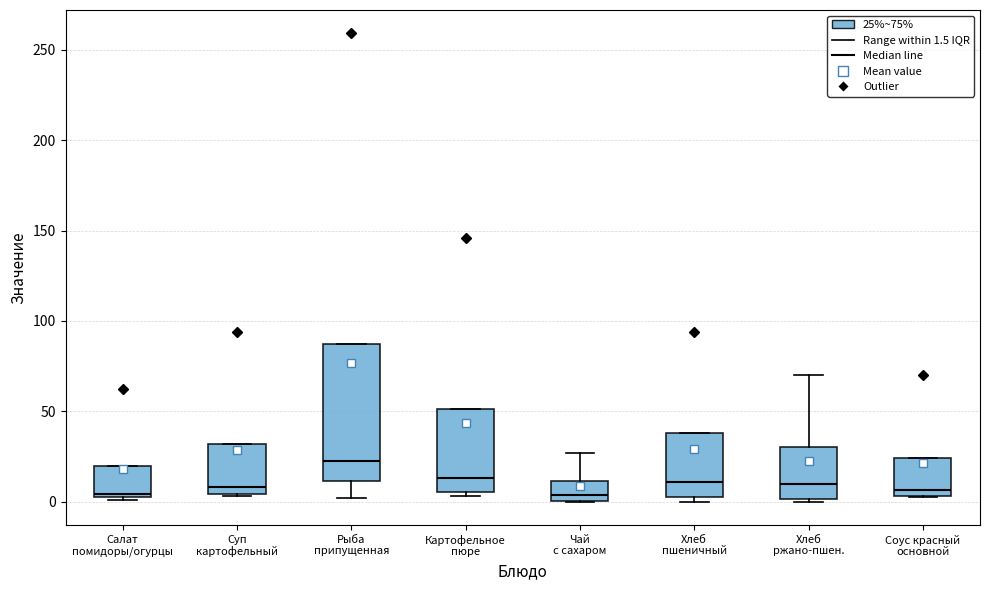

Reading left to right, transcribe this box plot: for each box, give where its median line is, the range the box spans, and where its two whiskers end, as read against the y-axis. The values are not printed on the chart, so give them approximately, as read against the axis.

Салат помидоры/огурцы: median 5 (just above the box's lower edge), box 5 to 20, whiskers 0 to 20
Суп картофельный: median 10, box 5 to 30, whiskers 5 to 30
Рыба припущенная: median 20, box 10 to 85, whiskers 0 to 85
Картофельное пюре: median 15, box 5 to 50, whiskers 5 (just below the box's lower edge) to 50
Чай с сахаром: median 5, box 0 to 10, whiskers 0 to 25
Хлеб пшеничный: median 10, box 0 to 40, whiskers 0 (just below the box's lower edge) to 40
Хлеб ржано-пшен.: median 10, box 0 to 30, whiskers 0 to 70
Соус красный основной: median 5 (just above the box's lower edge), box 5 to 25, whiskers 5 to 25